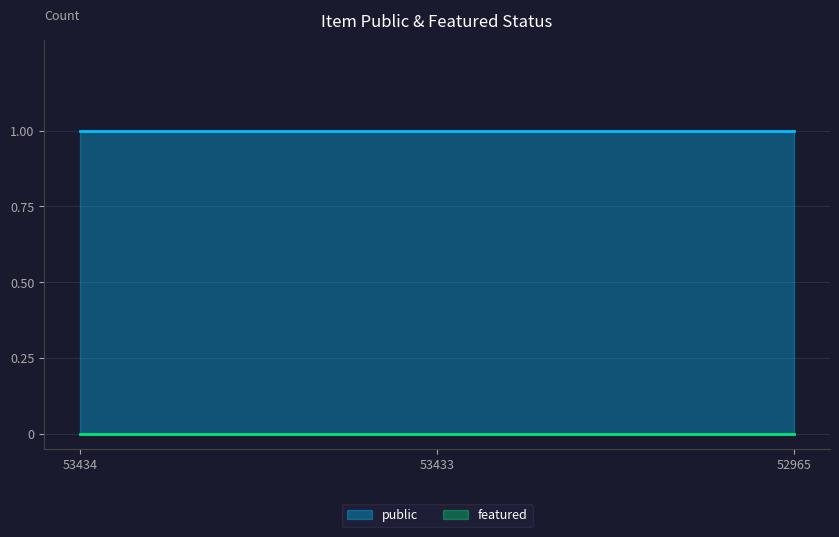

Reading right to left, transcribe all the data shown in this chart.

public: 1	1	1
featured: 0	0	0